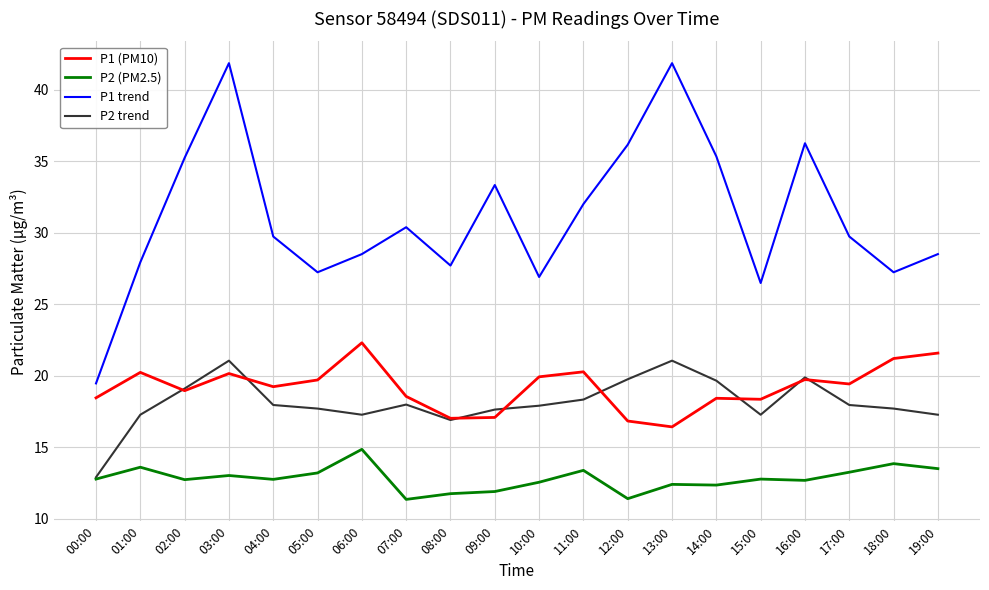

Which series has the largest range (max minus min)?

P1 trend